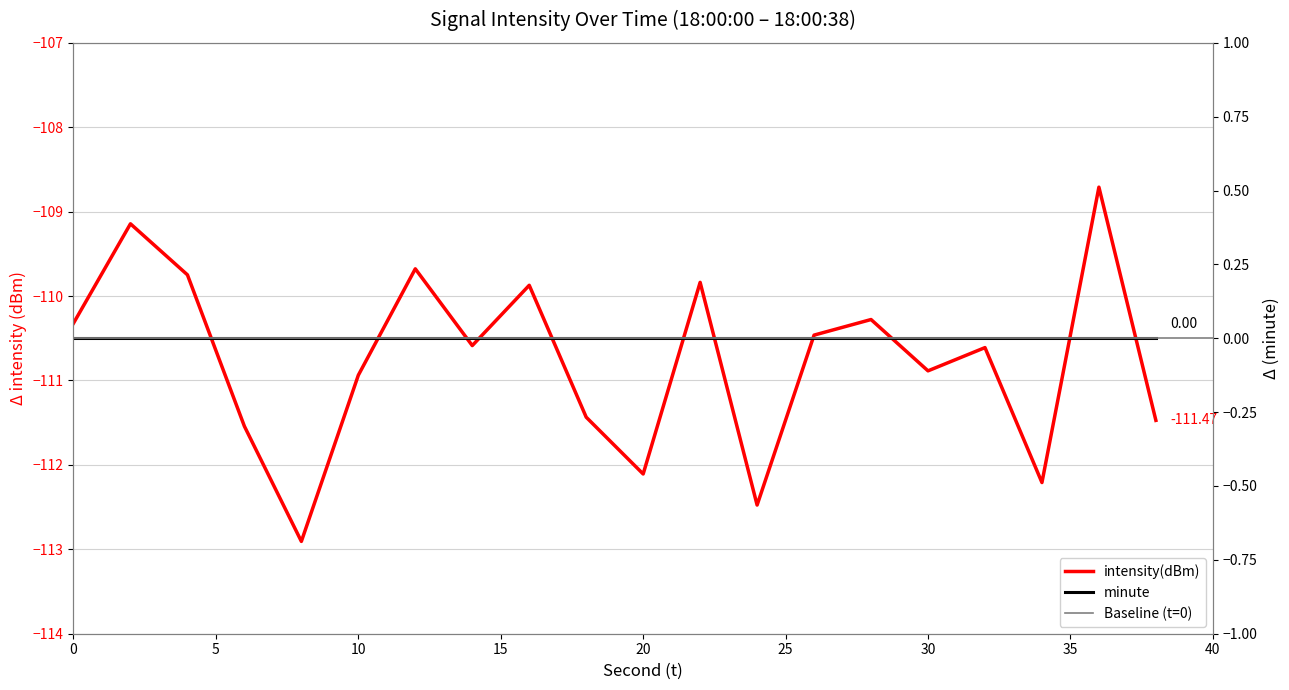

What is the sum of all values?

-2215.2